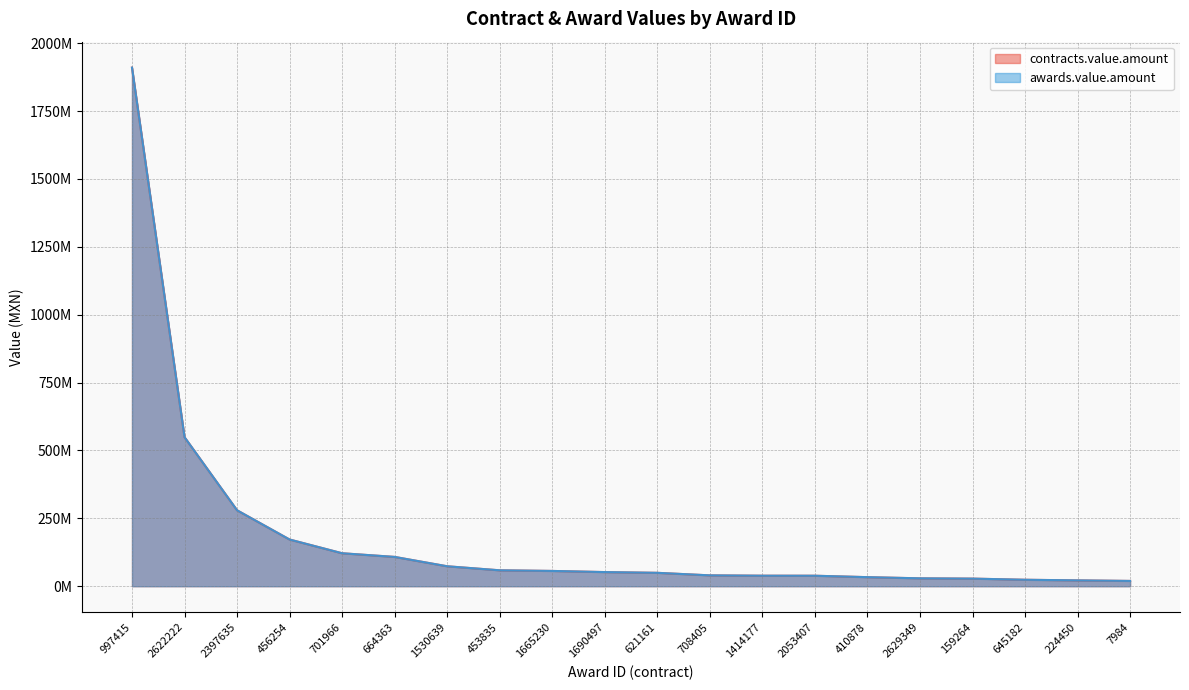

At which label does contracts.value.amount reach its peak?

997415